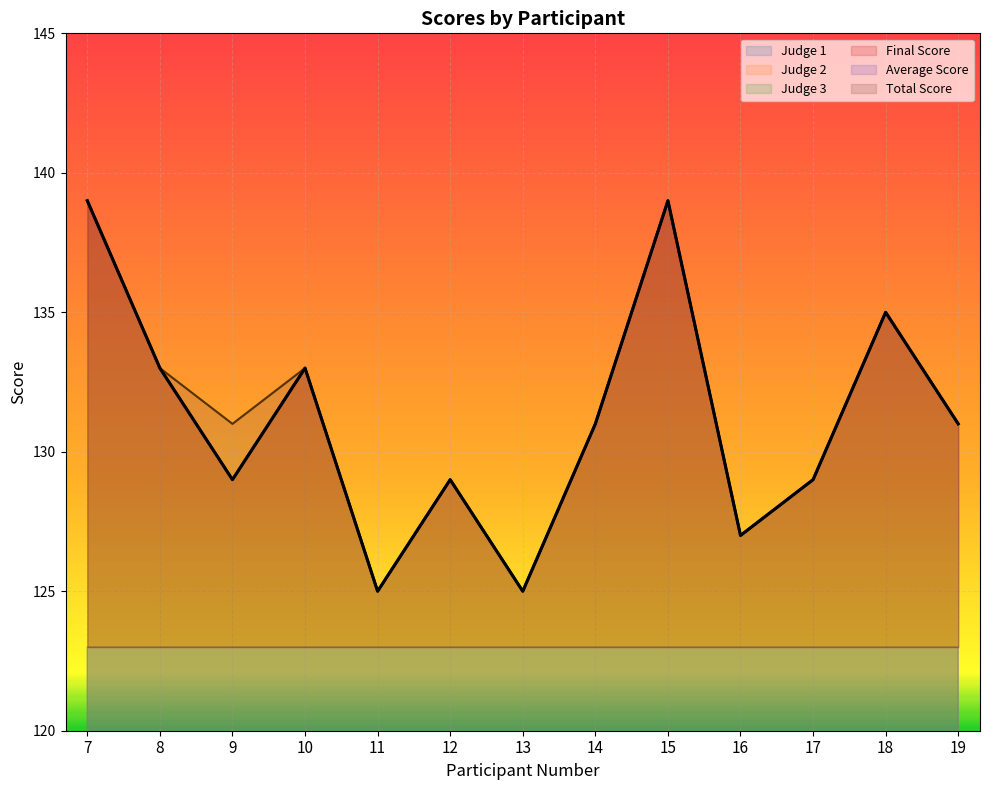

Is it true that Final Score equals 129.0 at 12?

True